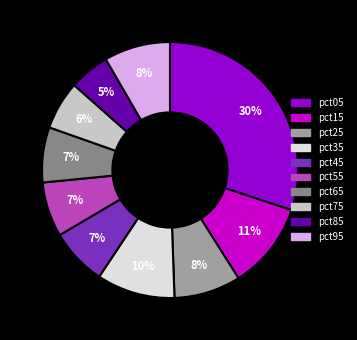

Does pct75 represent more than half of the total?

No